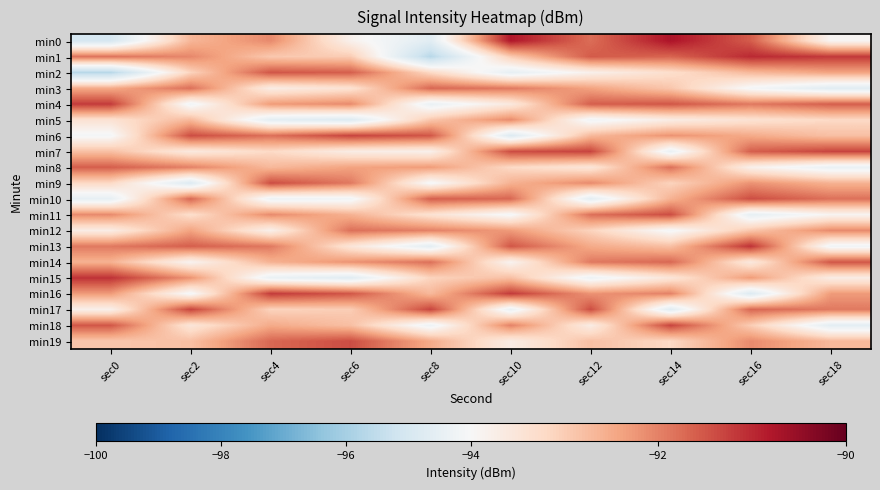

Reading left to right, extract all data points from this chart.

min0: sec0=-95.0	sec2=-92.7	sec4=-92.1	sec6=-93.8	sec8=-94.7	sec10=-90.8	sec12=-91.8	sec14=-90.7	sec16=-91.6	sec18=-93.9
min1: sec0=-91.8	sec2=-92.1	sec4=-92.9	sec6=-93.0	sec8=-95.7	sec10=-93.0	sec12=-91.6	sec14=-91.7	sec16=-91.0	sec18=-91.2
min2: sec0=-95.7	sec2=-93.1	sec4=-91.5	sec6=-91.6	sec8=-93.2	sec10=-94.5	sec12=-93.8	sec14=-93.3	sec16=-92.7	sec18=-92.4
min3: sec0=-92.5	sec2=-91.8	sec4=-93.7	sec6=-93.4	sec8=-91.7	sec10=-91.9	sec12=-92.4	sec14=-92.9	sec16=-94.1	sec18=-94.7
min4: sec0=-91.2	sec2=-94.2	sec4=-92.3	sec6=-92.1	sec8=-94.4	sec10=-93.6	sec12=-91.6	sec14=-91.5	sec16=-91.9	sec18=-91.6
min5: sec0=-93.4	sec2=-92.7	sec4=-94.6	sec6=-94.8	sec8=-92.9	sec10=-92.1	sec12=-94.2	sec14=-93.7	sec16=-93.4	sec18=-93.2
min6: sec0=-94.1	sec2=-91.4	sec4=-91.8	sec6=-91.3	sec8=-91.5	sec10=-94.8	sec12=-92.7	sec14=-92.2	sec16=-92.5	sec18=-92.8
min7: sec0=-92.8	sec2=-93.6	sec4=-93.2	sec6=-93.7	sec8=-93.8	sec10=-91.4	sec12=-91.3	sec14=-94.4	sec16=-91.6	sec18=-91.3
min8: sec0=-91.6	sec2=-92.0	sec4=-92.7	sec6=-92.4	sec8=-92.3	sec10=-93.2	sec12=-93.5	sec14=-91.8	sec16=-93.8	sec18=-94.4
min9: sec0=-93.2	sec2=-94.8	sec4=-91.4	sec6=-91.9	sec8=-94.1	sec10=-92.6	sec12=-92.1	sec14=-93.1	sec16=-92.2	sec18=-92.6
min10: sec0=-94.5	sec2=-91.7	sec4=-94.3	sec6=-94.2	sec8=-91.6	sec10=-91.7	sec12=-94.6	sec14=-92.6	sec16=-91.4	sec18=-91.8
min11: sec0=-92.1	sec2=-93.3	sec4=-92.1	sec6=-92.6	sec8=-93.4	sec10=-94.1	sec12=-91.8	sec14=-91.4	sec16=-94.5	sec18=-93.9
min12: sec0=-93.7	sec2=-92.4	sec4=-93.8	sec6=-91.8	sec8=-92.0	sec10=-92.3	sec12=-93.1	sec14=-94.1	sec16=-92.9	sec18=-92.1
min13: sec0=-91.9	sec2=-91.6	sec4=-91.9	sec6=-93.5	sec8=-94.6	sec10=-91.5	sec12=-92.5	sec14=-92.8	sec16=-91.1	sec18=-94.2
min14: sec0=-92.6	sec2=-93.9	sec4=-92.6	sec6=-92.2	sec8=-91.8	sec10=-93.9	sec12=-91.9	sec14=-91.7	sec16=-93.6	sec18=-91.5
min15: sec0=-91.1	sec2=-92.2	sec4=-94.4	sec6=-94.7	sec8=-93.1	sec10=-92.8	sec12=-94.3	sec14=-93.5	sec16=-92.3	sec18=-93.7
min16: sec0=-92.3	sec2=-94.1	sec4=-91.2	sec6=-91.5	sec8=-92.7	sec10=-91.2	sec12=-92.2	sec14=-92.0	sec16=-94.8	sec18=-92.3
min17: sec0=-93.8	sec2=-91.3	sec4=-93.1	sec6=-93.0	sec8=-91.3	sec10=-94.4	sec12=-91.4	sec14=-94.7	sec16=-91.7	sec18=-91.9
min18: sec0=-91.5	sec2=-93.5	sec4=-92.5	sec6=-92.8	sec8=-94.3	sec10=-92.0	sec12=-93.7	sec14=-91.3	sec16=-93.0	sec18=-94.6
min19: sec0=-92.9	sec2=-92.8	sec4=-91.7	sec6=-91.4	sec8=-92.5	sec10=-93.7	sec12=-92.8	sec14=-93.2	sec16=-92.1	sec18=-92.7